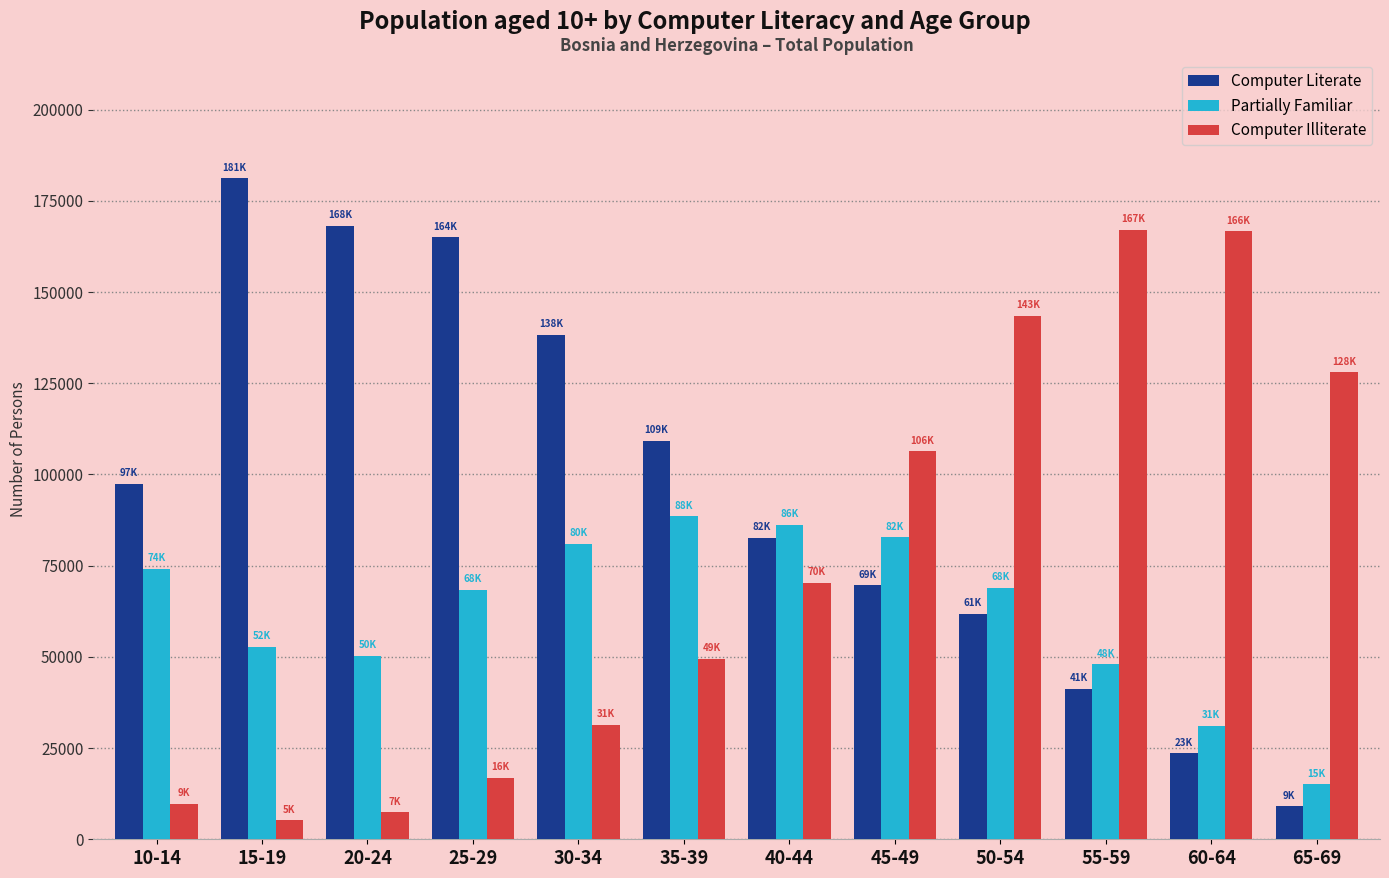

At how many categories does at least one series exceed 113227?

8